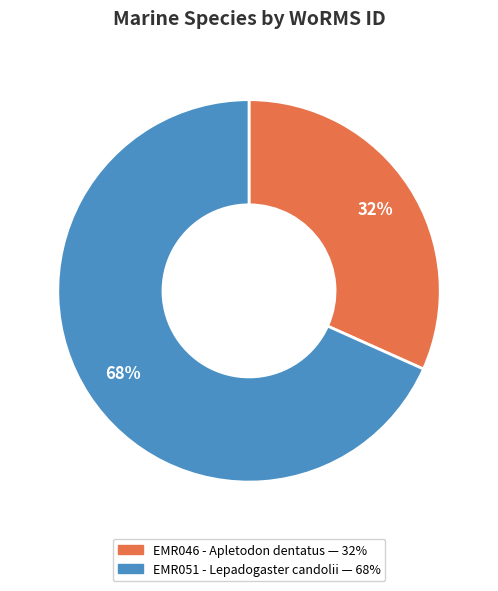

The EMR046 - Apletodon dentatus slice represents 37% of the pie. True or false?

False